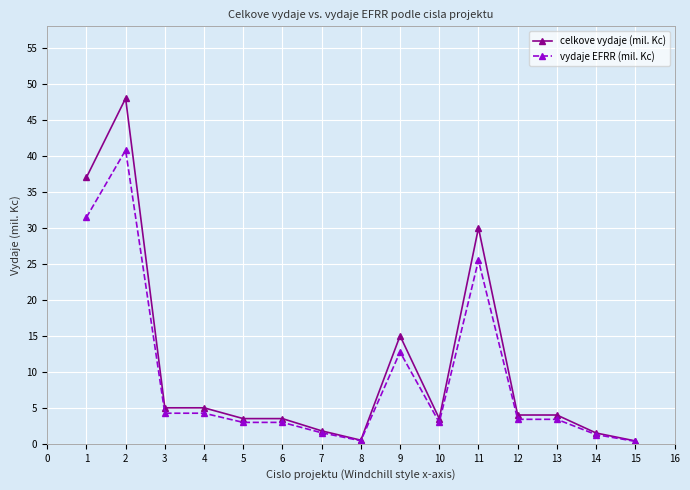

Rank the series by their maximum value, from lowest to highest.

vydaje EFRR (mil. Kc), celkove vydaje (mil. Kc)